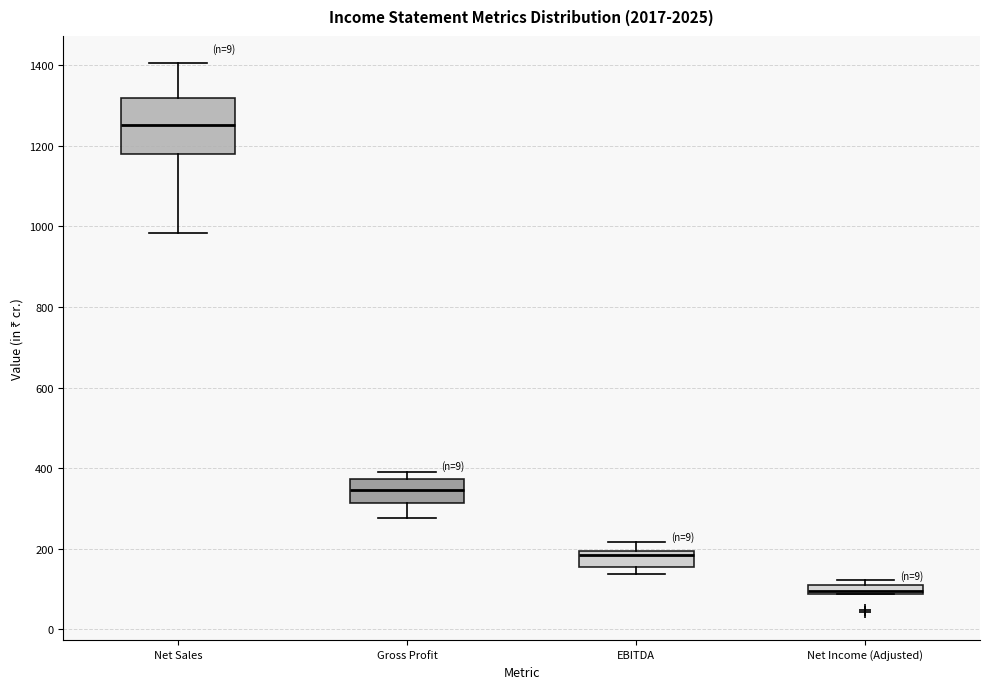

Where is the lower edge of the box for Net Sales on the y-axis? The values are not printed on the chart, so give them approximately, as read against the axis.

1180